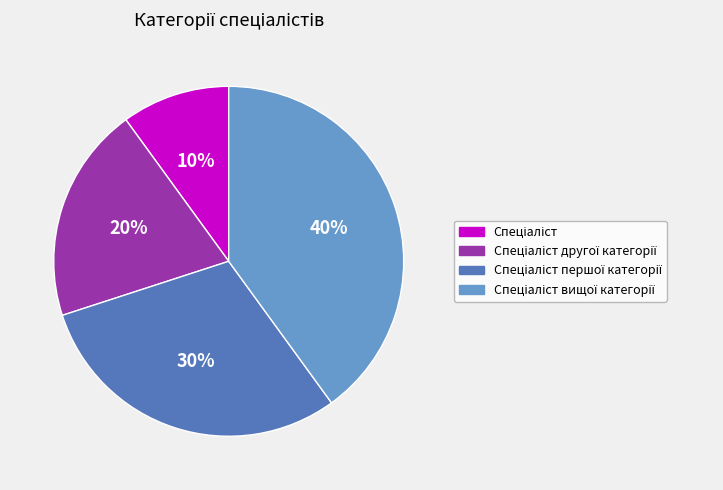

Is there a majority slice in this chart?

No